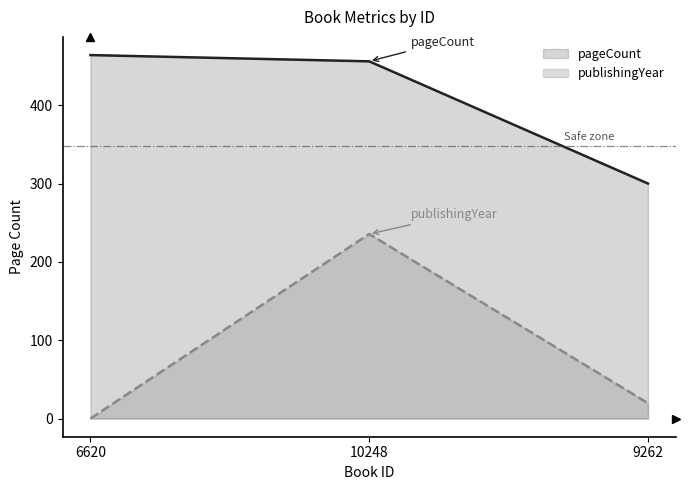

What is the greatest value displayed?

464.0